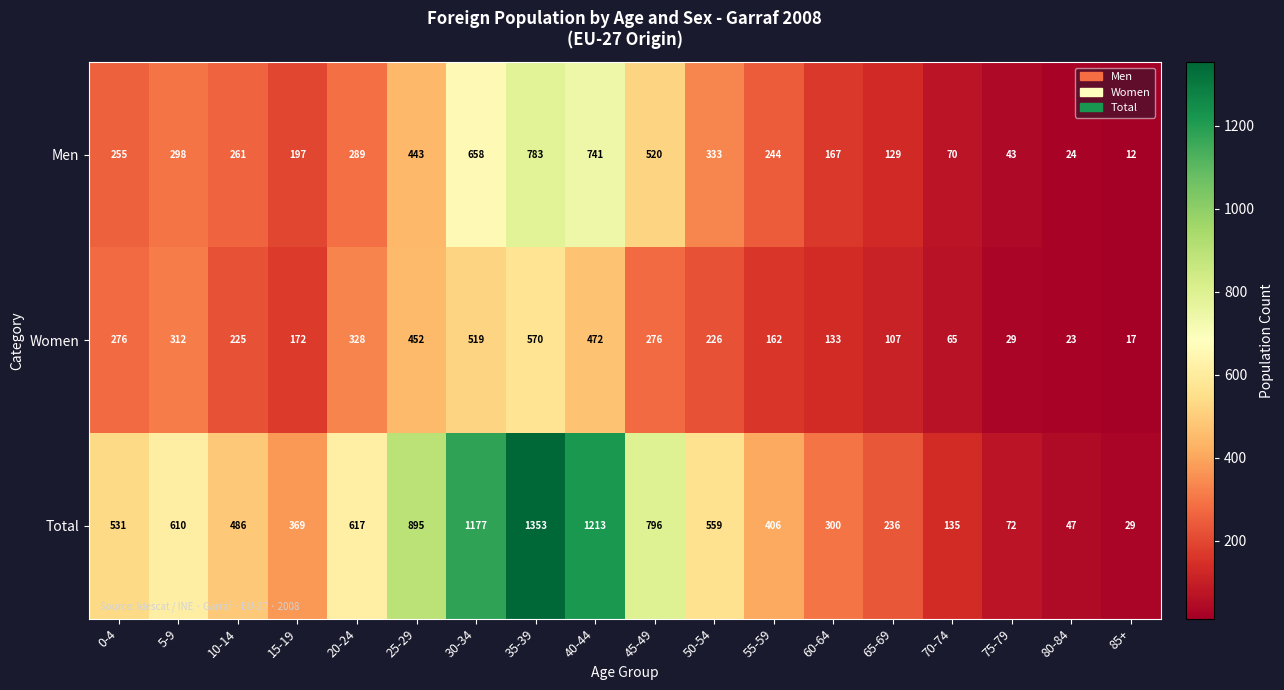

What is the maximum value for Total?

1353